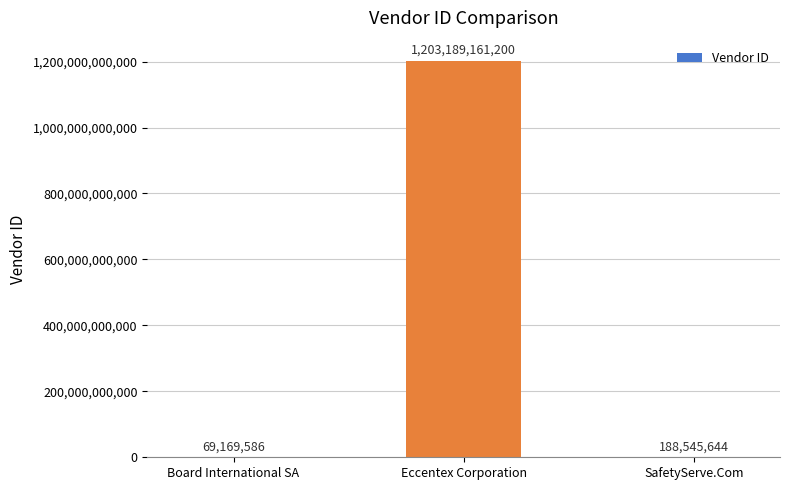

Which label corresponds to the largest value in the chart?

Eccentex Corporation